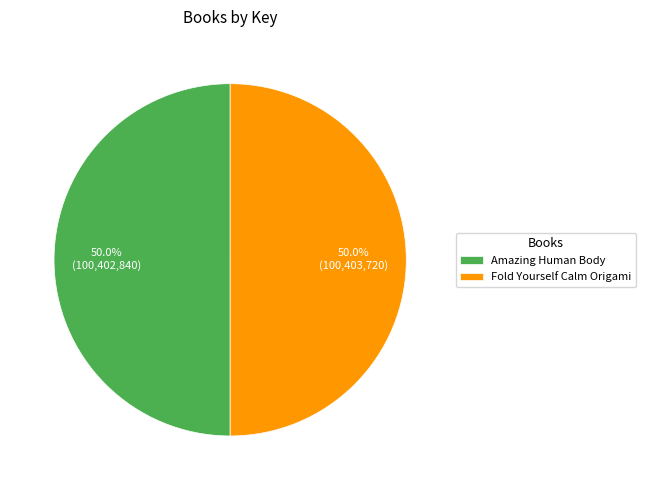

To the nearest percent, what is the average slice percentage?

50%